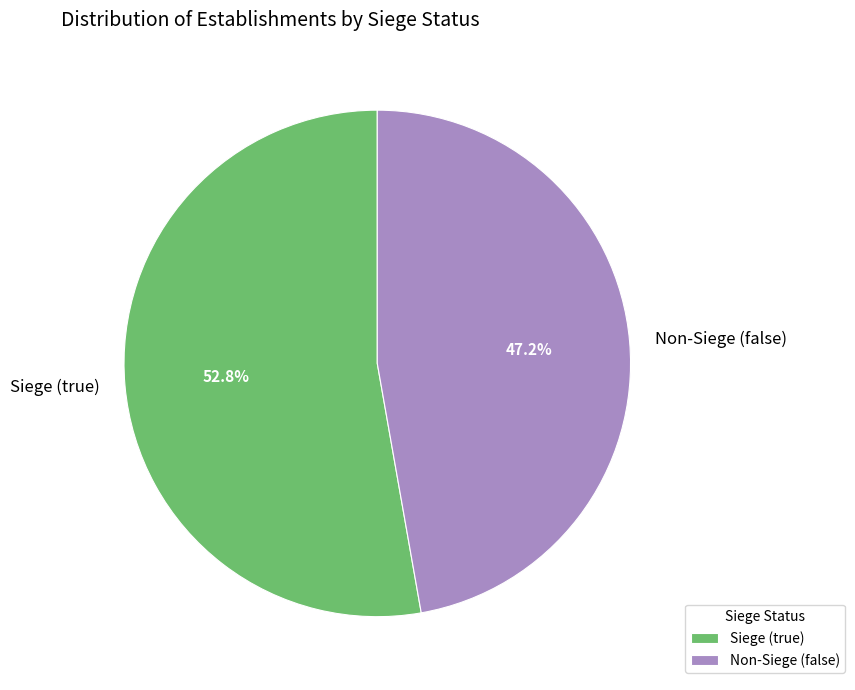

Is the sum of Siege (true) and Non-Siege (false) greater than half?

Yes